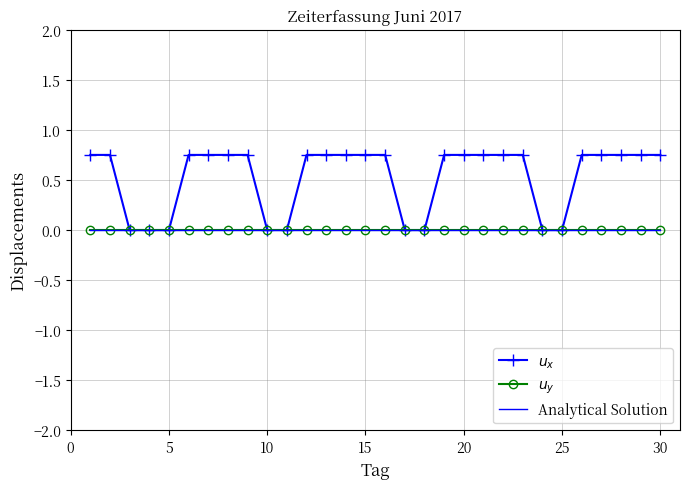

How many lines are shown in the chart?

3